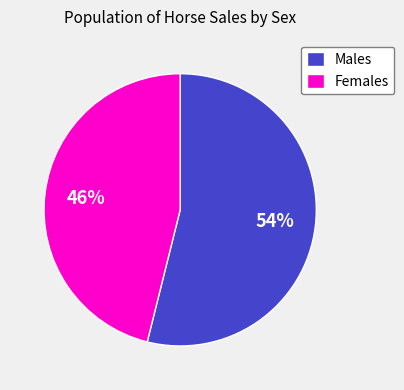

Do Males and Females together represent more than half of the pie?

Yes